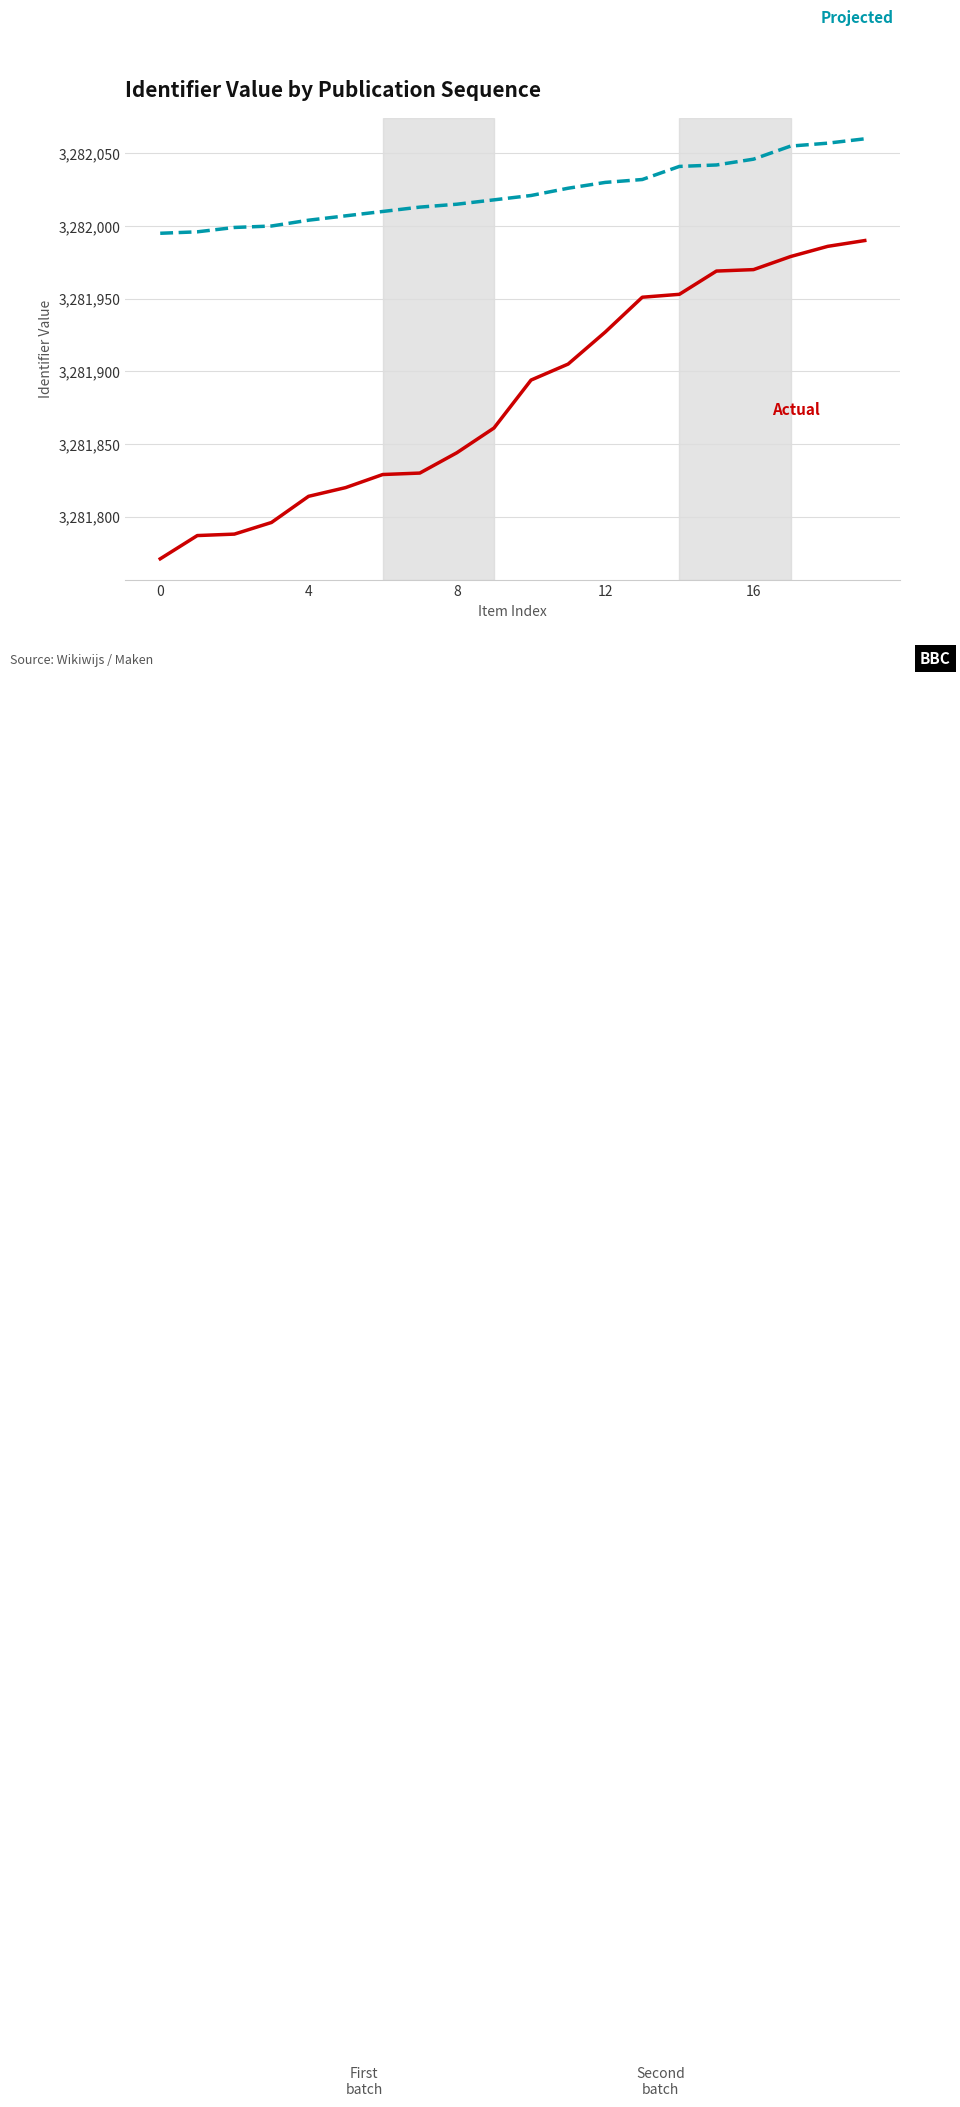

Does the chart display data point markers on the line(s)?

No